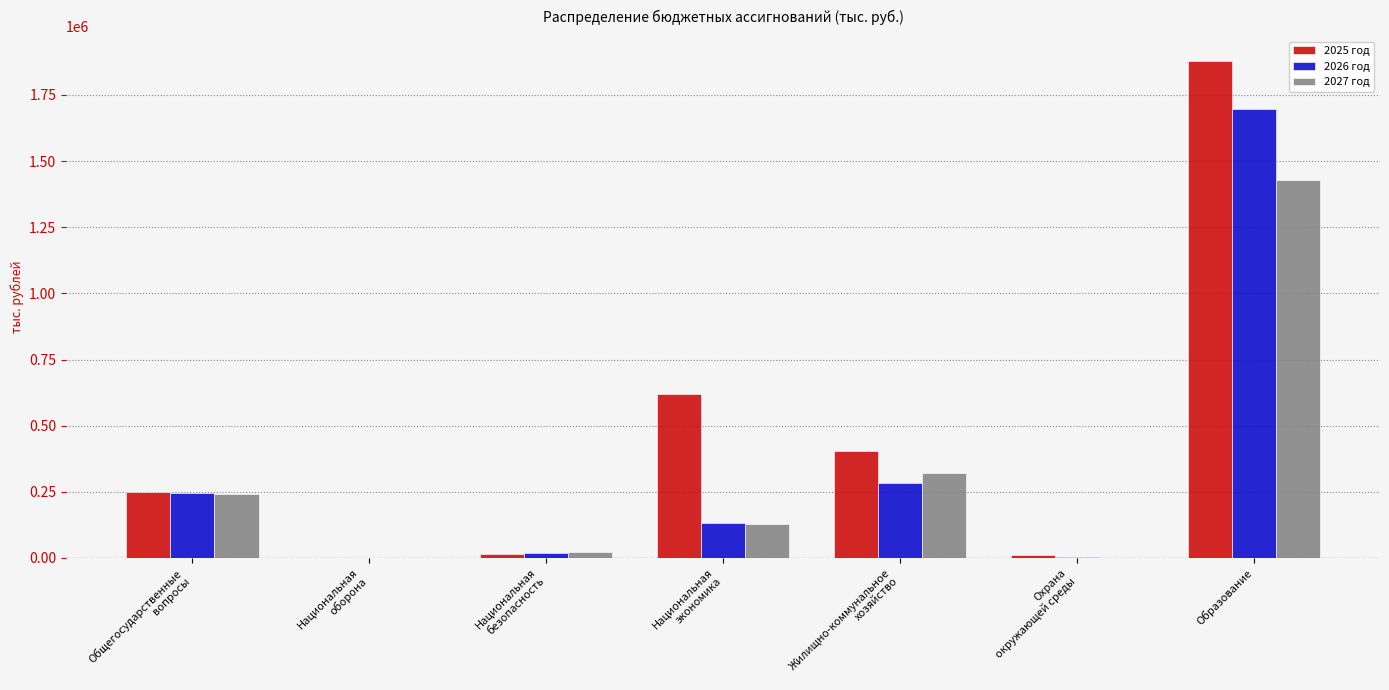

At which category is the sum across all series the highest?

Образование